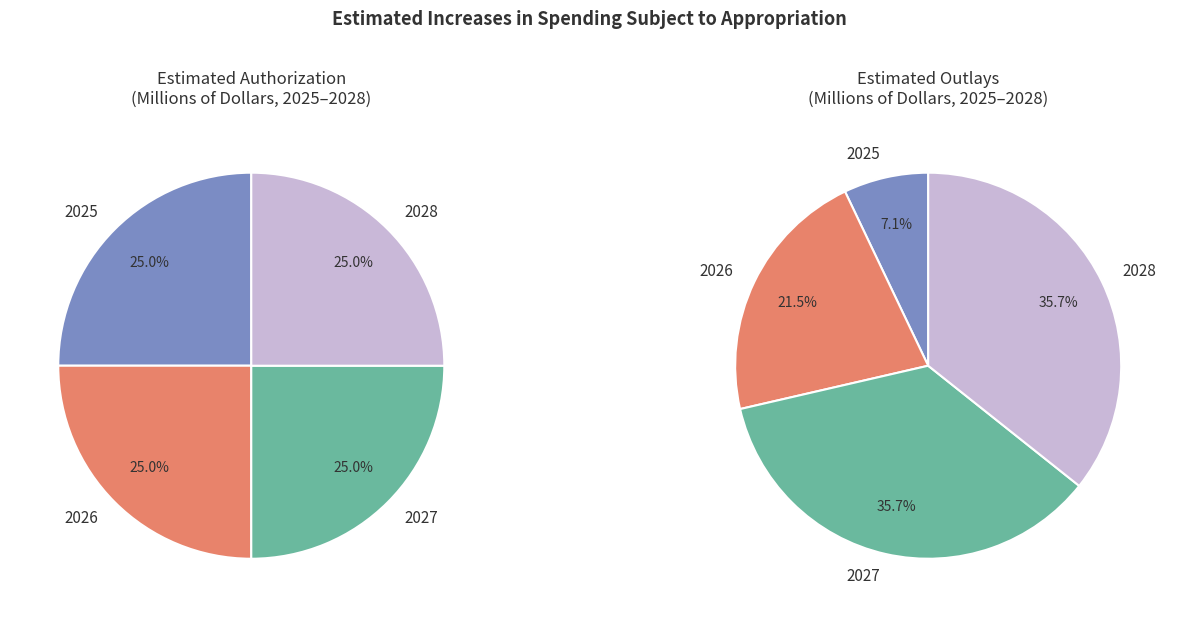

Does 2024 account for over 50% of the chart?

No